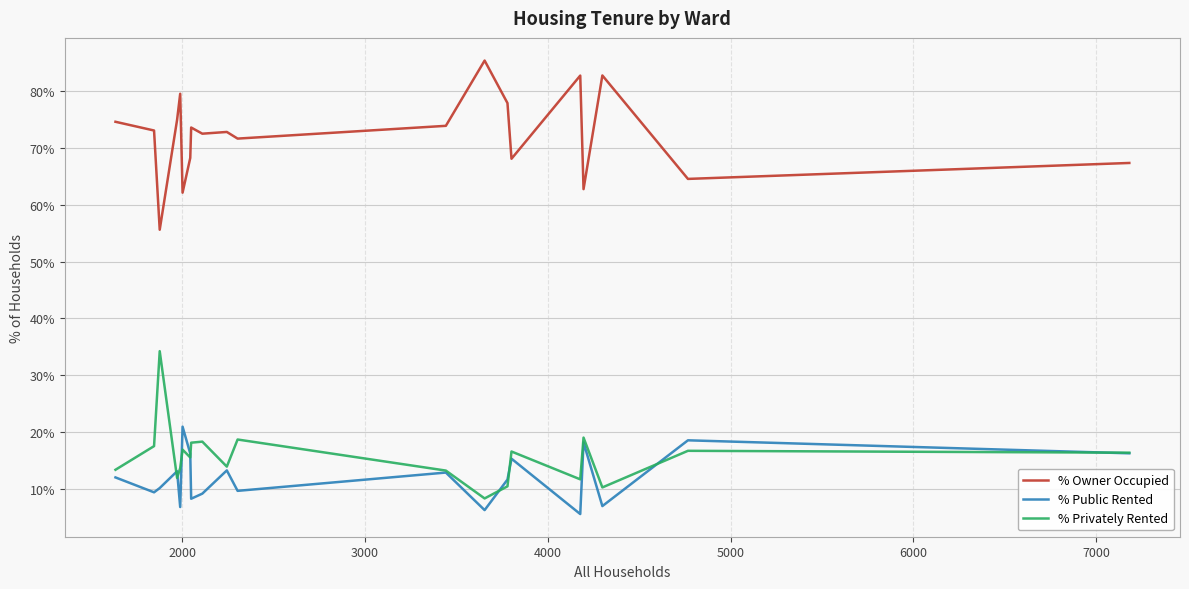

What are all the series names shown in the legend?

% Owner Occupied, % Public Rented, % Privately Rented